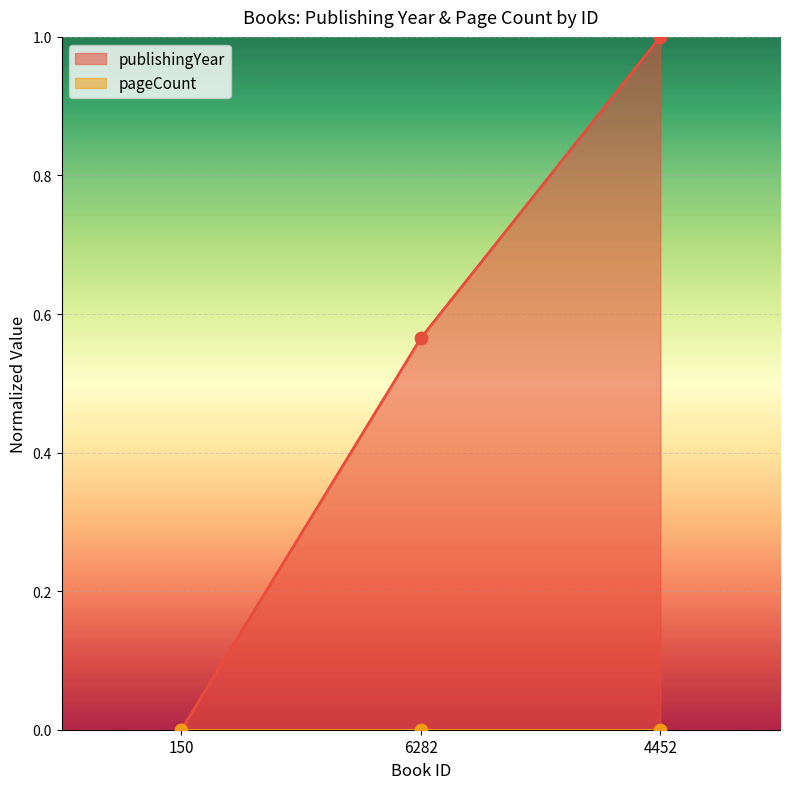

What is the change in value from 6282 to 4452?

+0.4